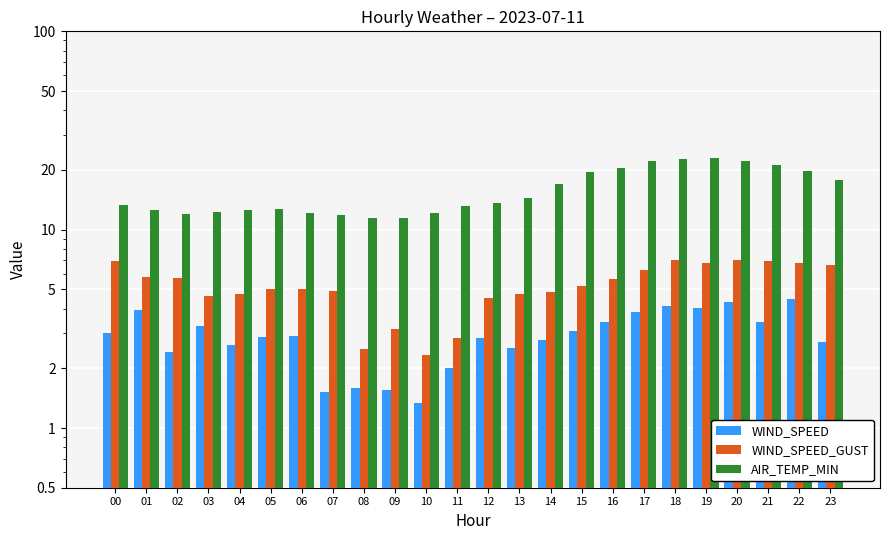

What are all the series names shown in the legend?

WIND_SPEED, WIND_SPEED_GUST, AIR_TEMP_MIN